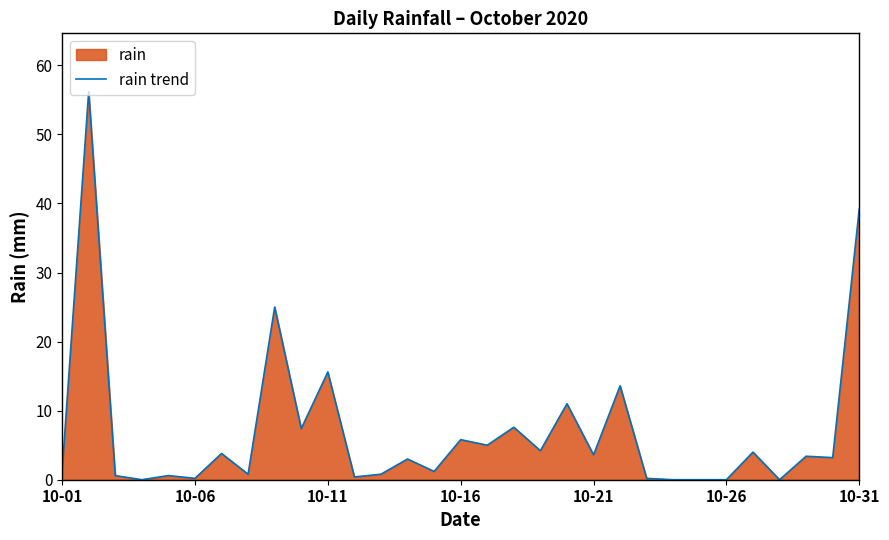

What is the difference between the maximum and minimum values?

56.2